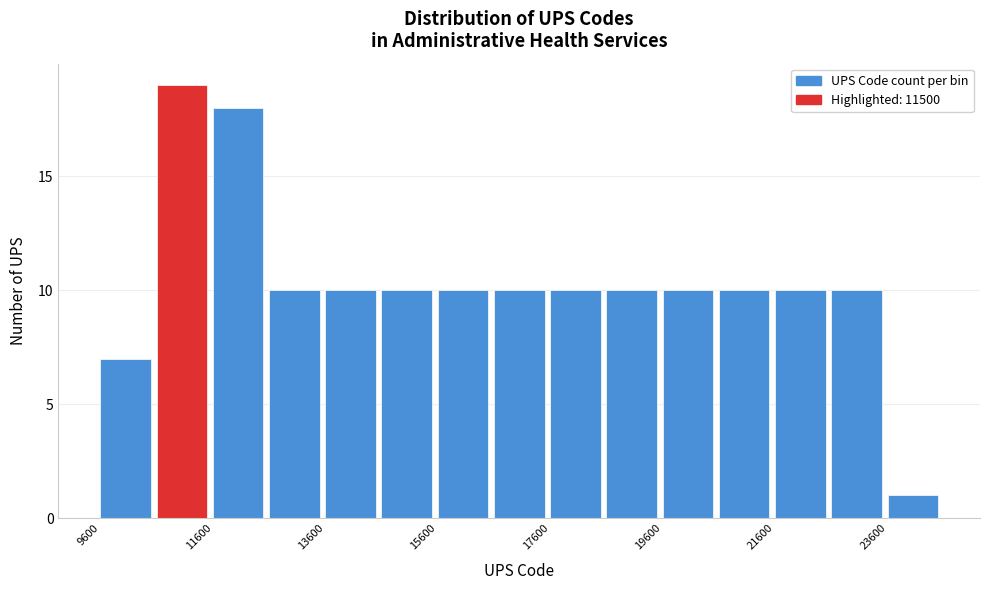

Reading left to right, list every bar in this chart as the range it spans on the x-axis followed by its height. The values are not printed on the chart, so give them approximately, as read against the axis.

9600 to 10600: 7
10600 to 11600: 19
11600 to 12600: 18
12600 to 13600: 10
13600 to 14600: 10
14600 to 15600: 10
15600 to 16600: 10
16600 to 17600: 10
17600 to 18600: 10
18600 to 19600: 10
19600 to 20600: 10
20600 to 21600: 10
21600 to 22600: 10
22600 to 23600: 10
23600 to 24600: 1